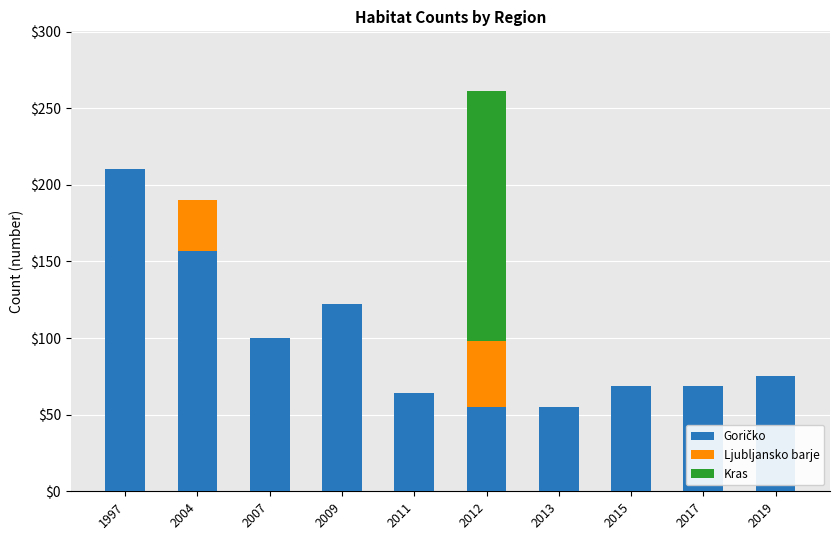

What is the total value across all series at 2015?

69